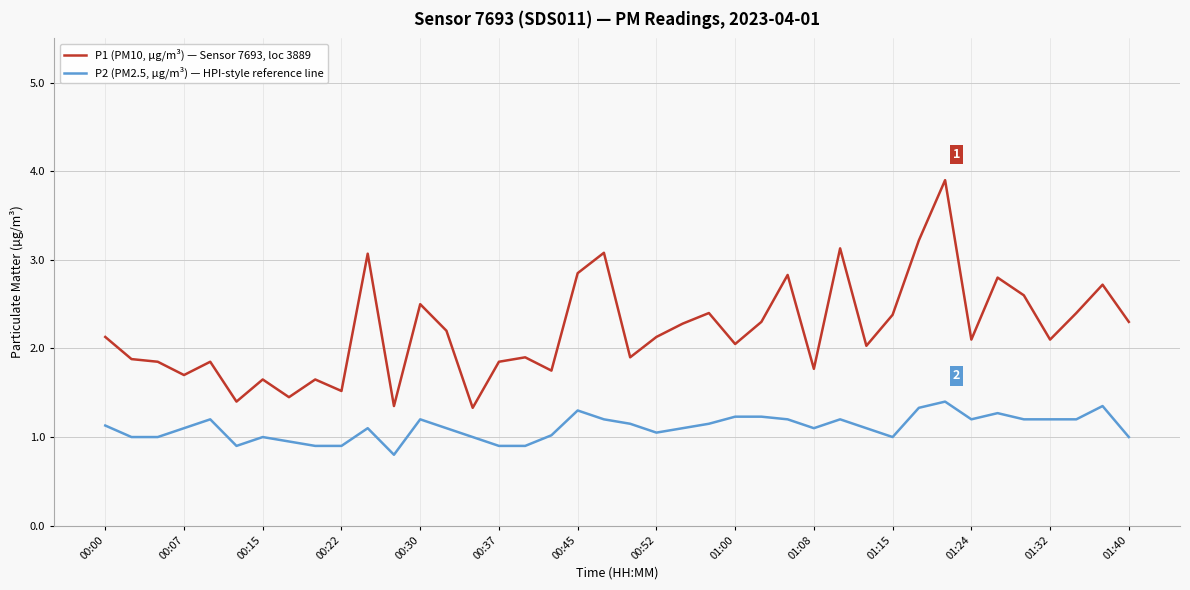

What is the difference between the maximum and minimum values in the P1 (PM10, µg/m³) — Sensor 7693, loc 3889 series?

2.6